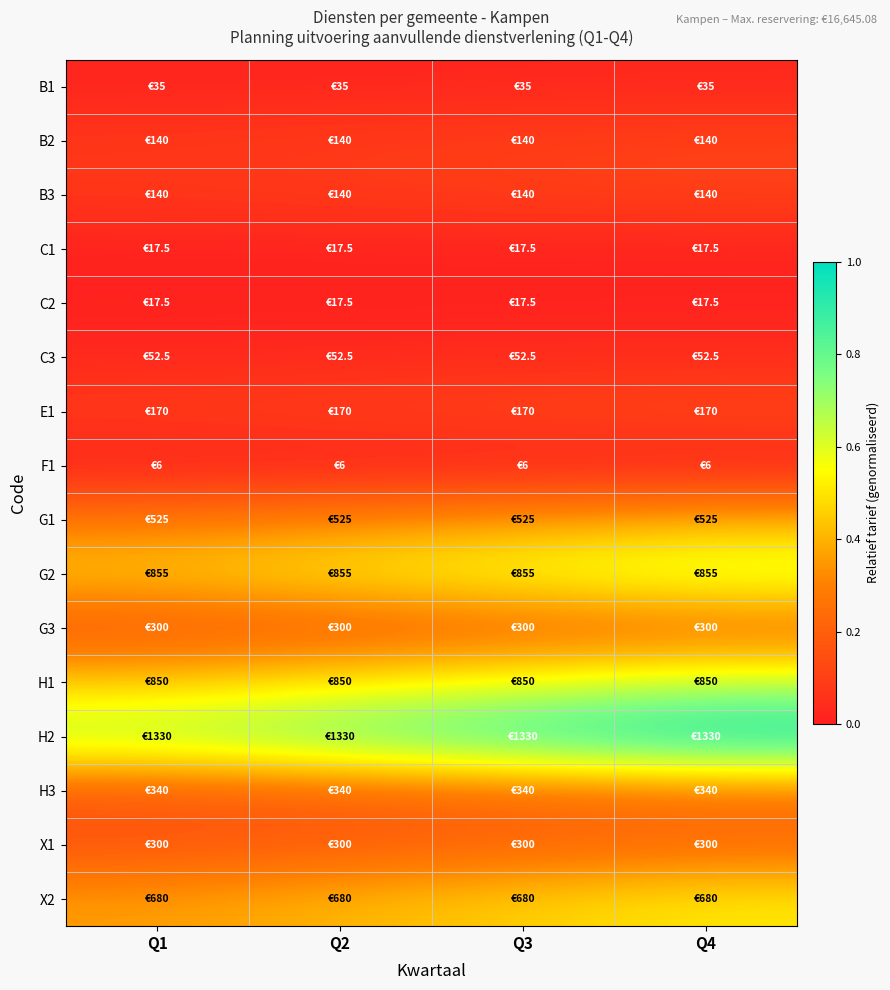

At which category is the sum across all series the highest?

Q4